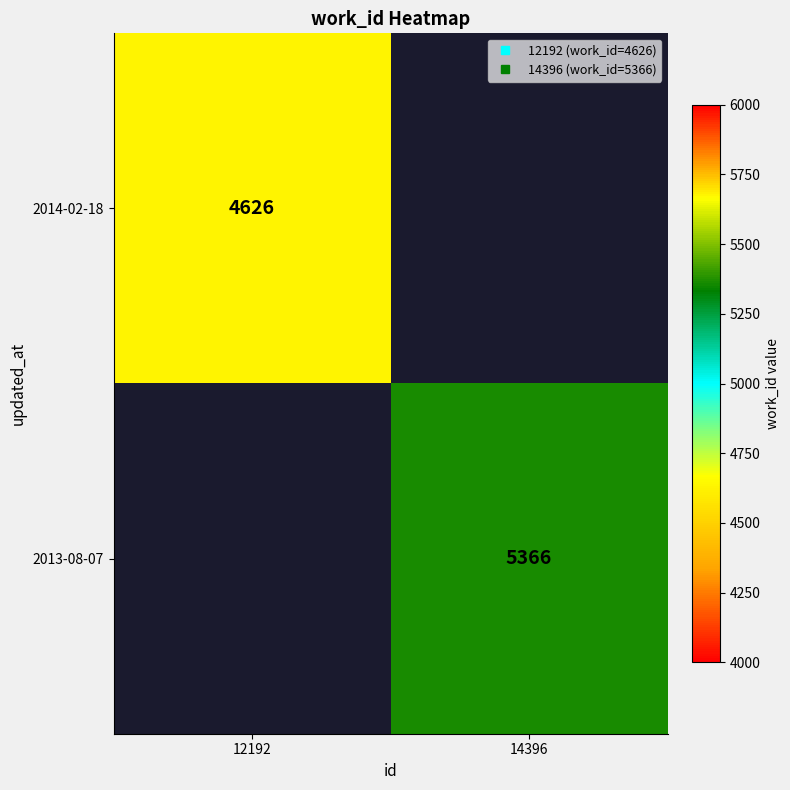

What is the maximum value shown in the chart?

5366.0